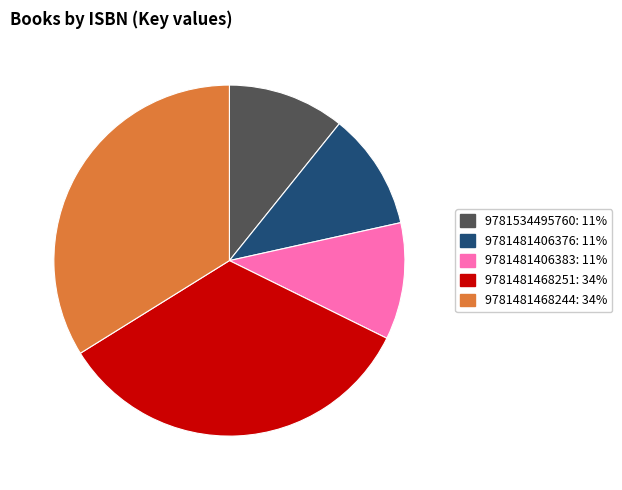

Is it true that 9781534495760 is 1% of the pie?

False